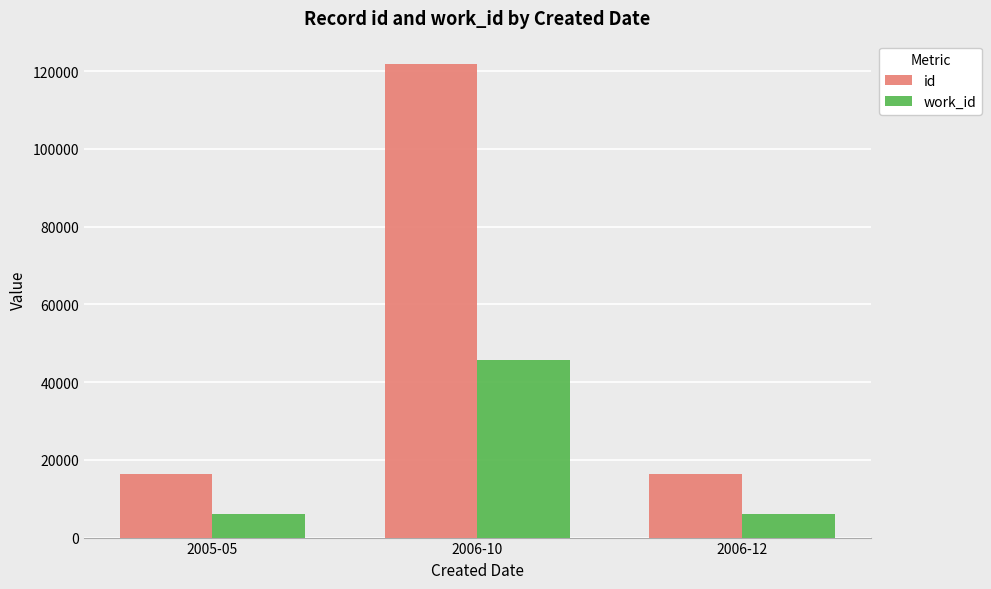

What is the average value of the work_id series?

19337